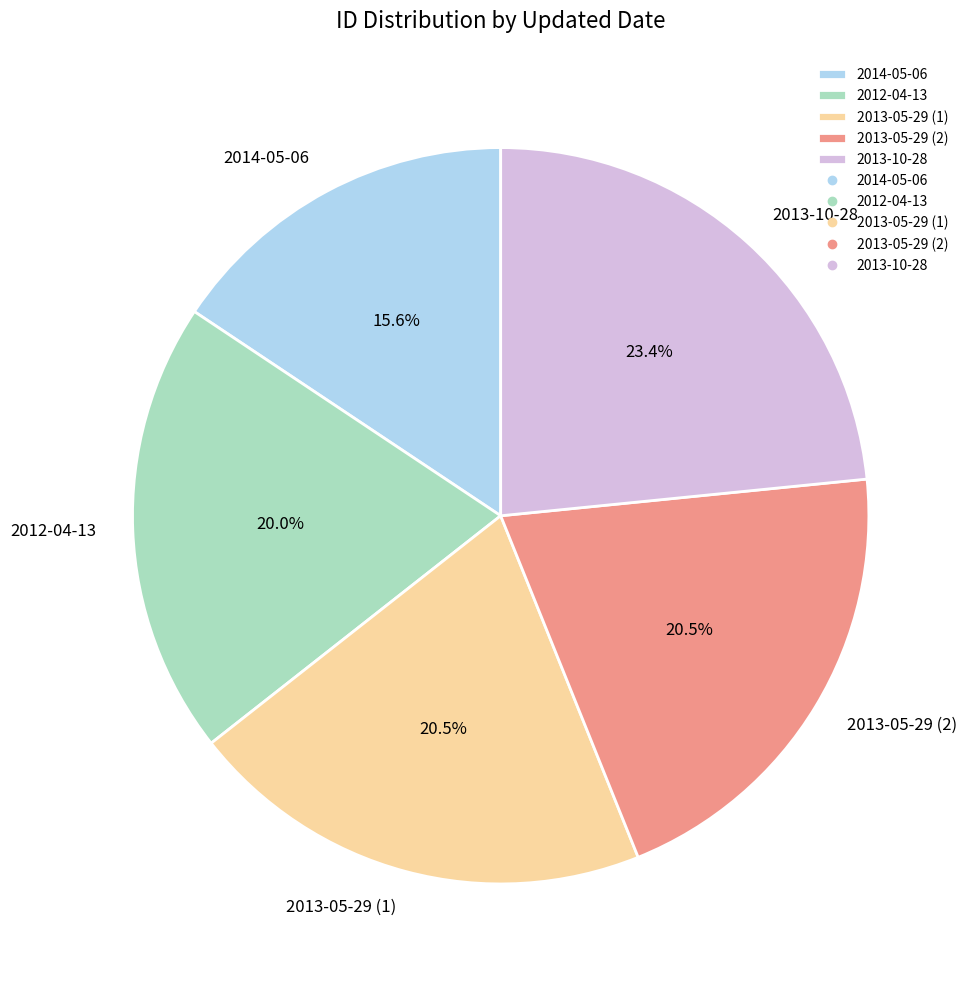

Is there a majority slice in this chart?

No